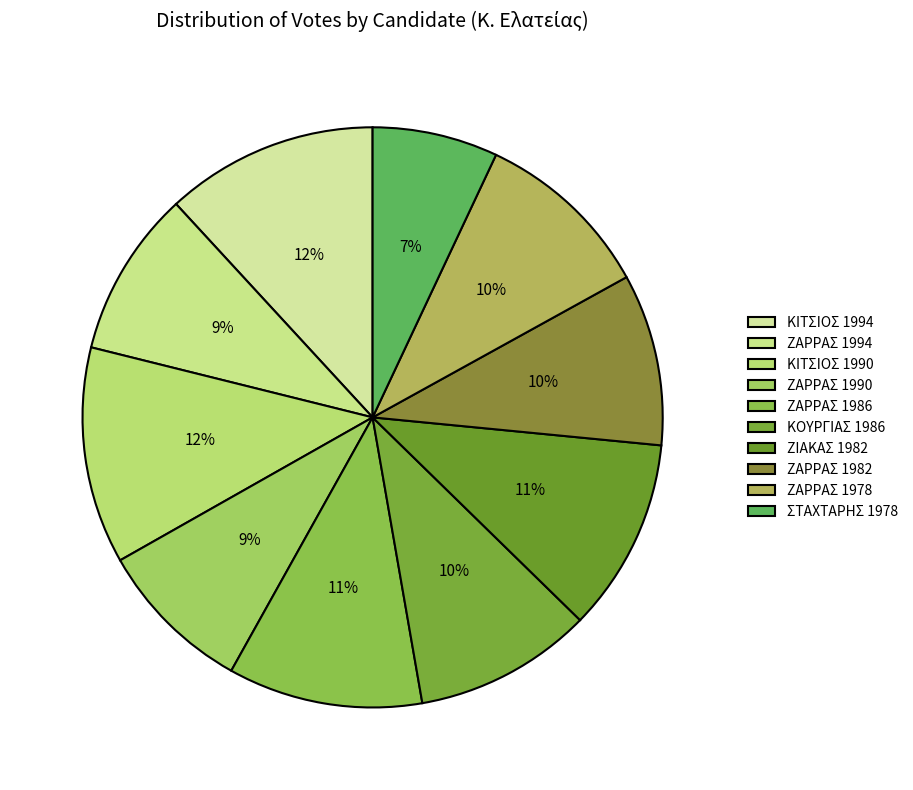

Is the sum of ΖΑΡΡΑΣ 1990 and ΣΤΑΧΤΑΡΗΣ 1978 greater than half?

No